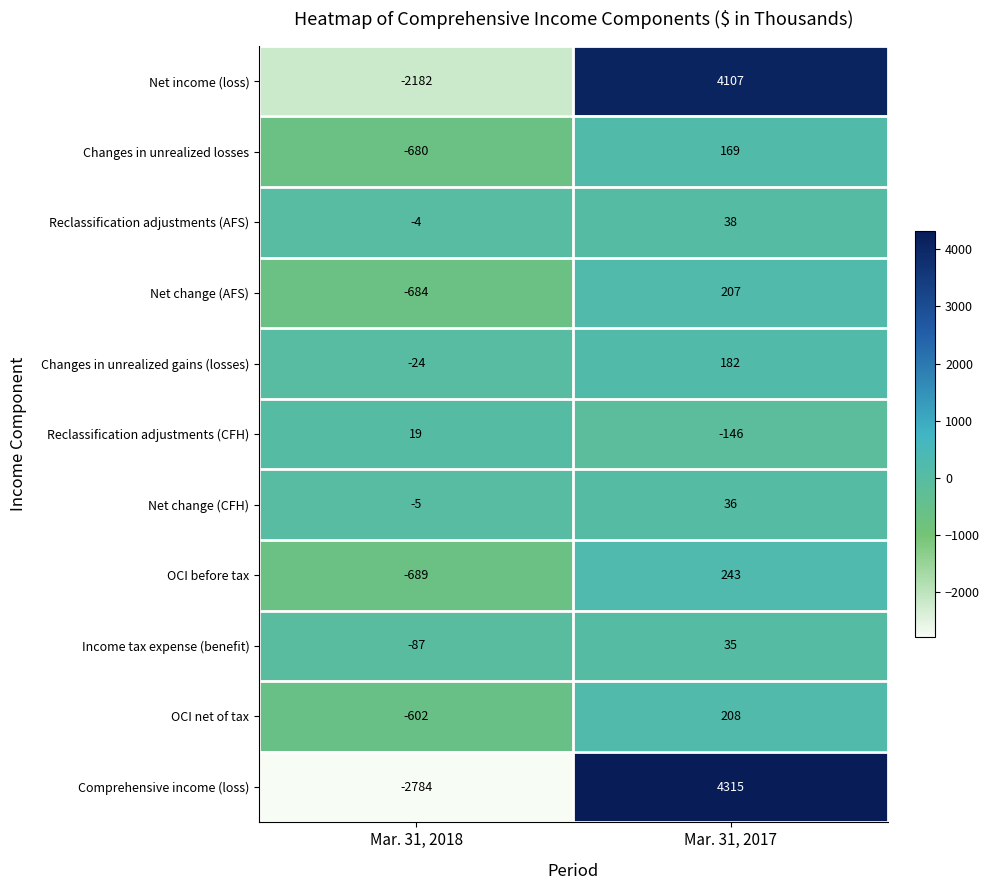

List the series in order of their peak value, highest first.

Comprehensive income (loss), Net income (loss), OCI before tax, OCI net of tax, Net change (AFS), Changes in unrealized gains (losses), Changes in unrealized losses, Reclassification adjustments (AFS), Net change (CFH), Income tax expense (benefit), Reclassification adjustments (CFH)